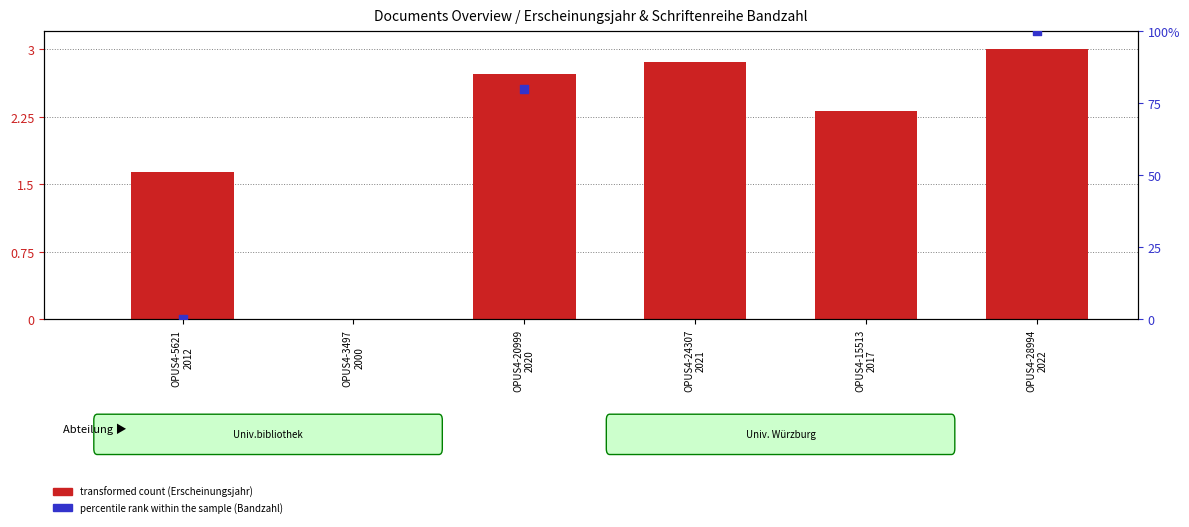

Which has a higher value, OPUS4-20999
2020 or OPUS4-28994
2022?

OPUS4-28994
2022